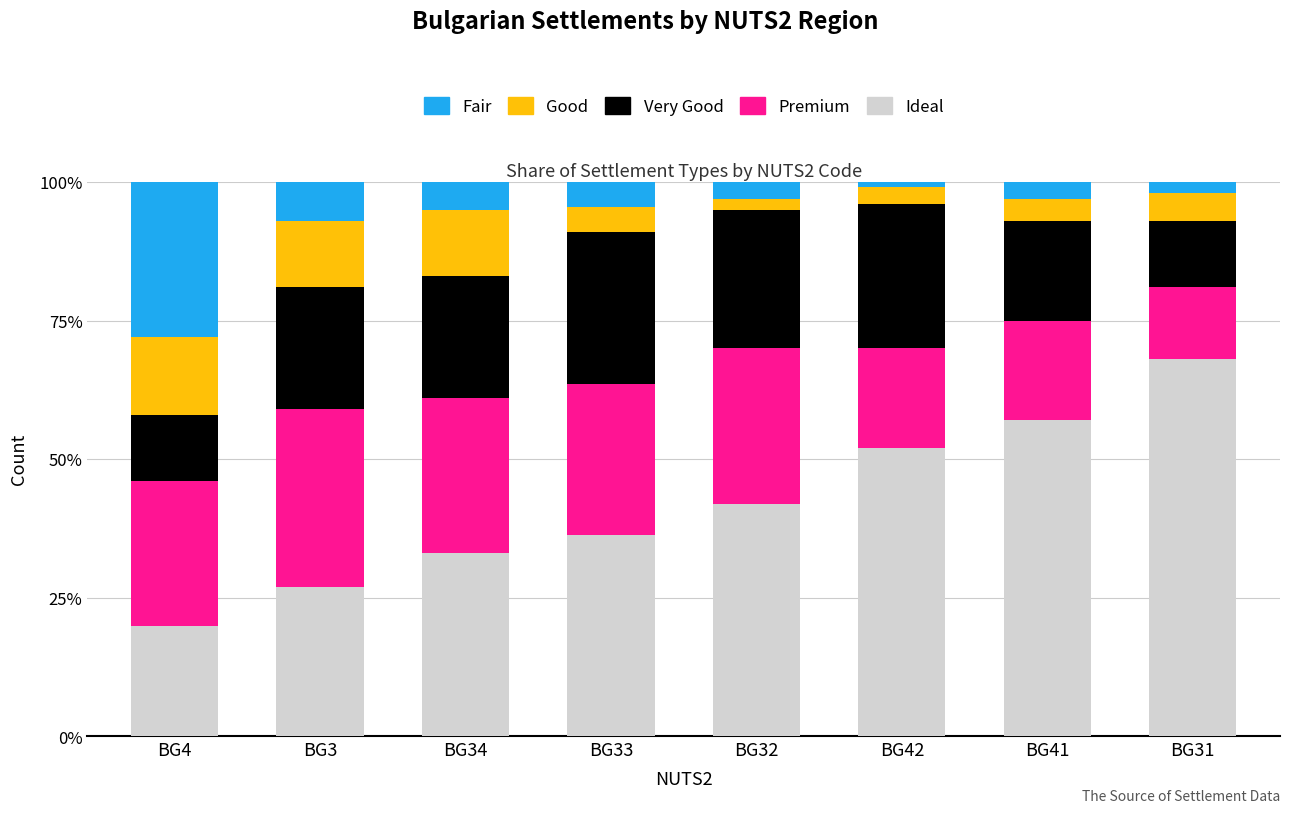

Rank the categories by Ideal value from lowest to highest.

BG4, BG3, BG34, BG33, BG32, BG42, BG41, BG31